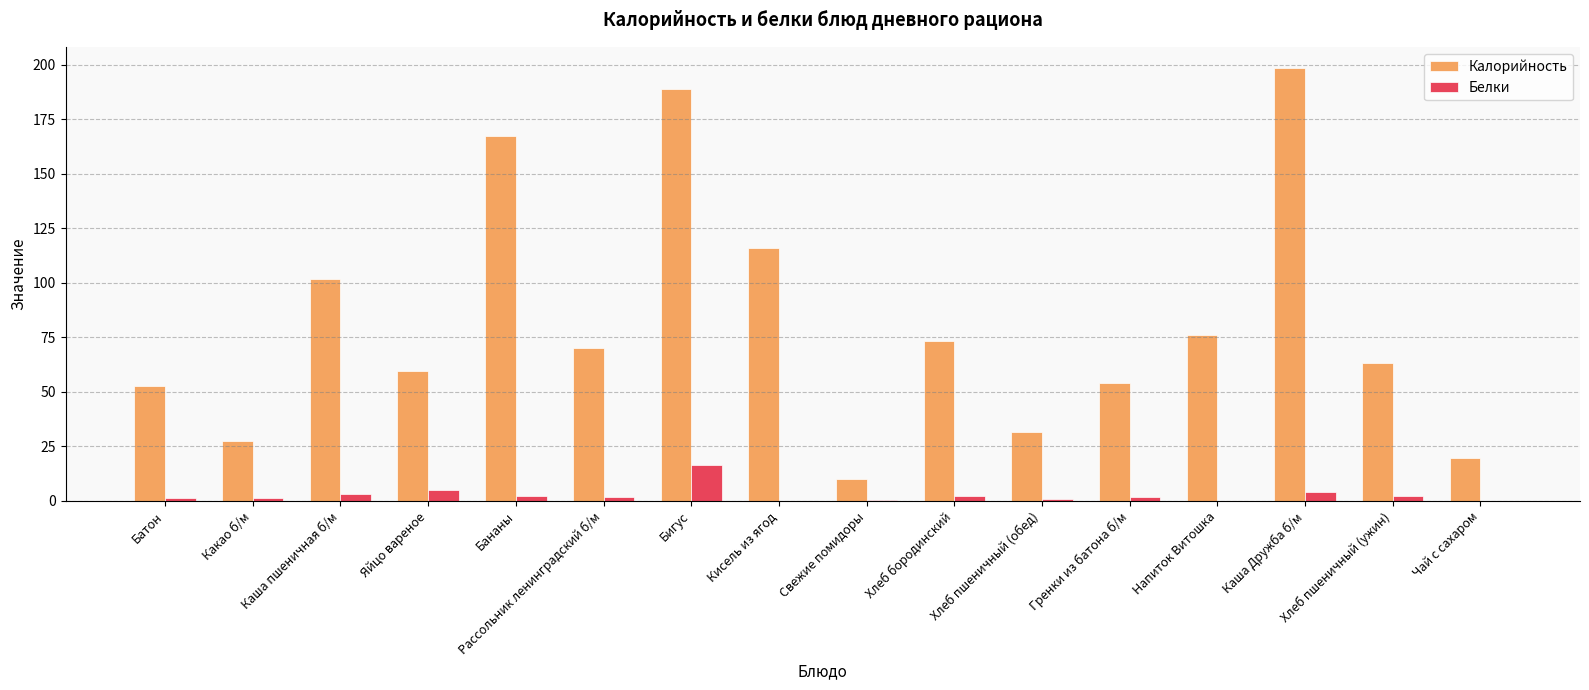

What are all the series names shown in the legend?

Калорийность, Белки